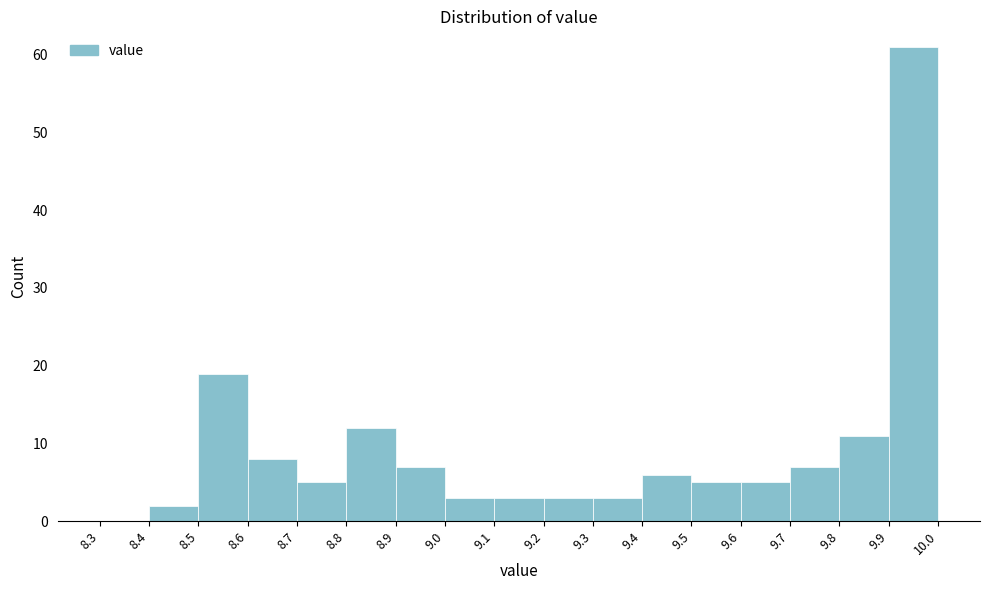

Which range on the x-axis has the tallest bar?

9.9 to 10.0